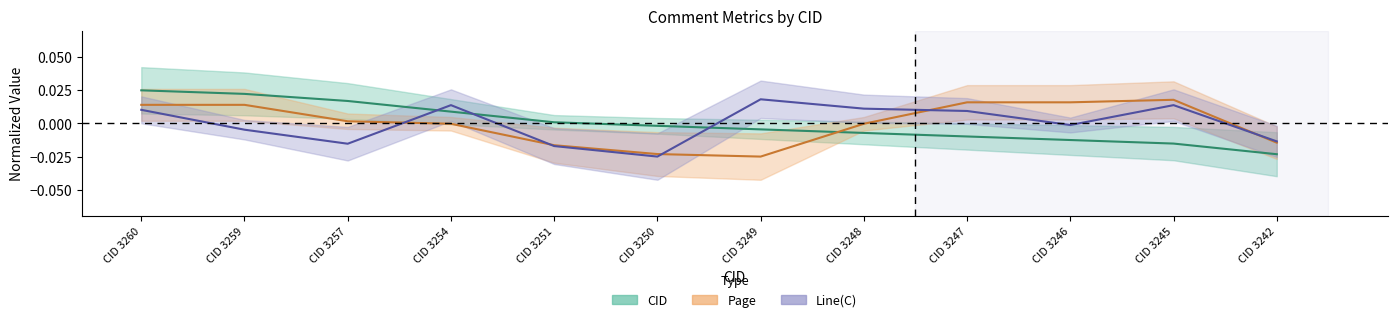

How many values in the CID series are below 0?

7